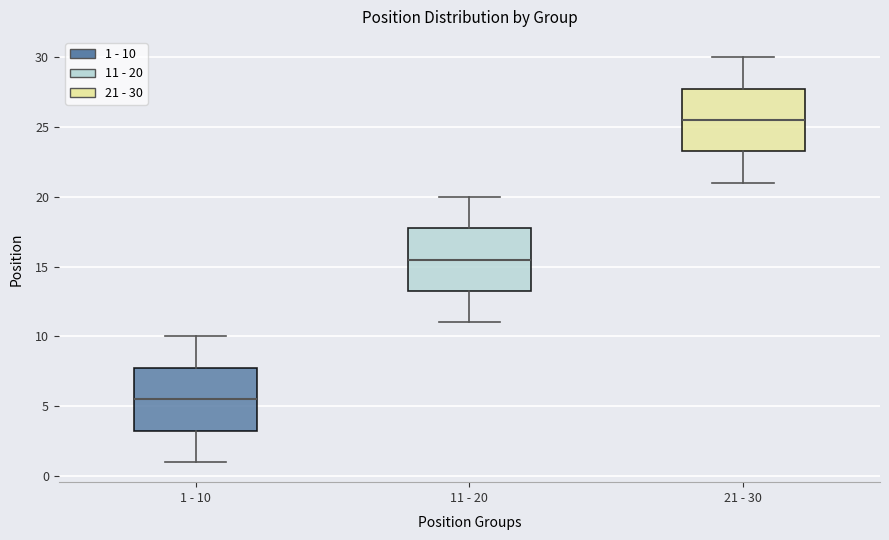

Reading left to right, transcribe this box plot: for each box, give where its median line is, the range the box spans, and where its two whiskers end, as read against the y-axis. The values are not printed on the chart, so give them approximately, as read against the axis.

1 - 10: median 5.5, box 3.5 to 8.0, whiskers 1.0 to 10.0
11 - 20: median 15.5, box 13.5 to 18.0, whiskers 11.0 to 20.0
21 - 30: median 25.5, box 23.5 to 28.0, whiskers 21.0 to 30.0